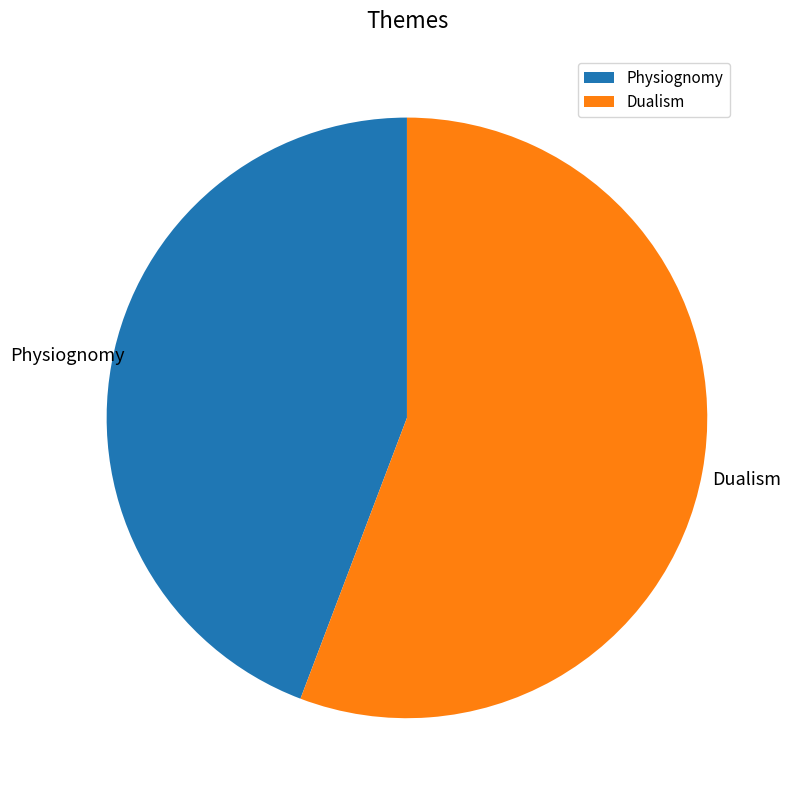

What percentage is the Dualism slice, to the nearest percent?

56%